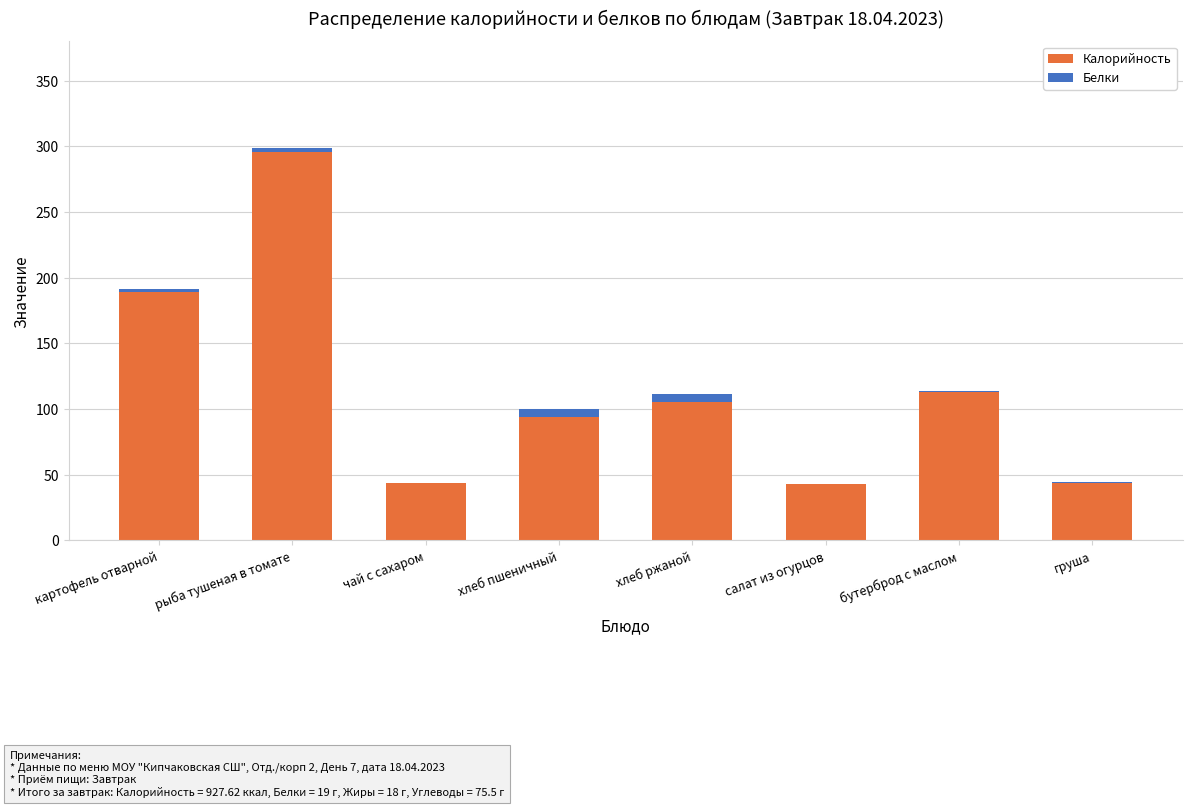

At which category is the sum across all series the highest?

рыба тушеная в томате